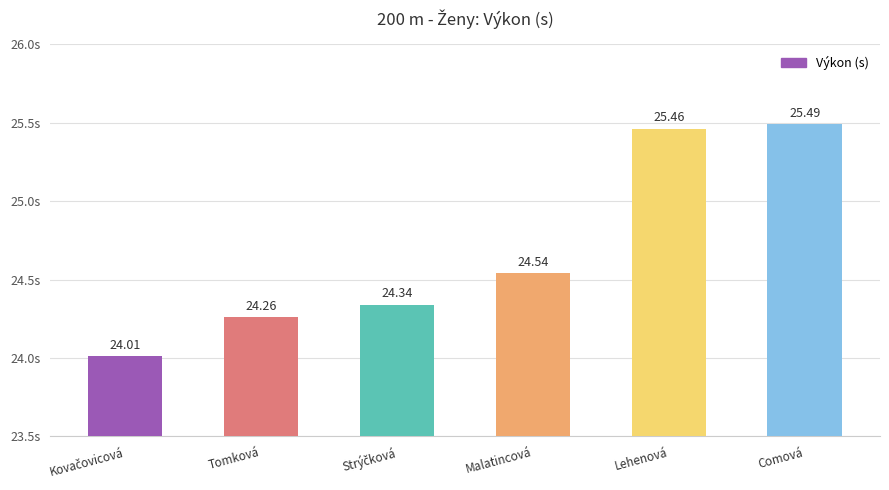

What is the change in value from Tomková to Lehenová?

+1.2